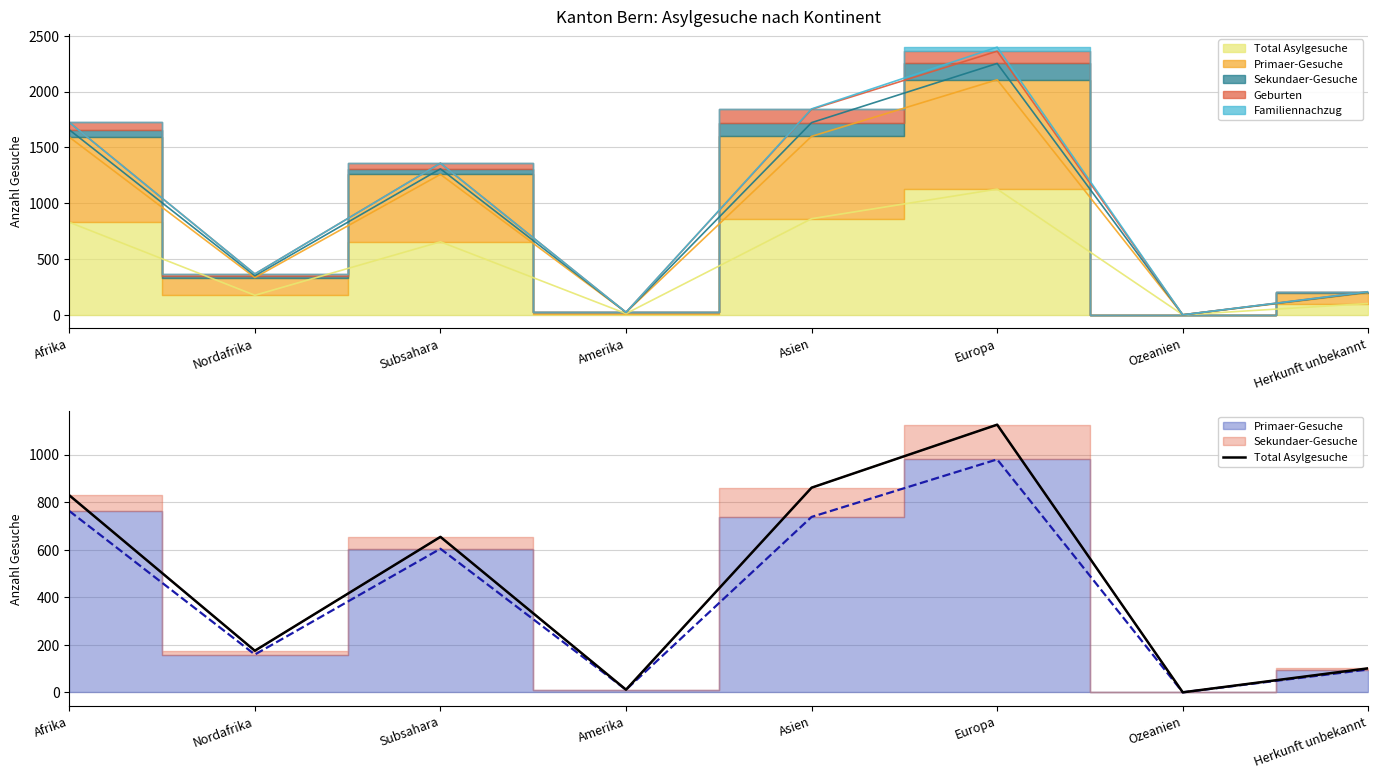

Is it true that the value at Amerika is 11?

True